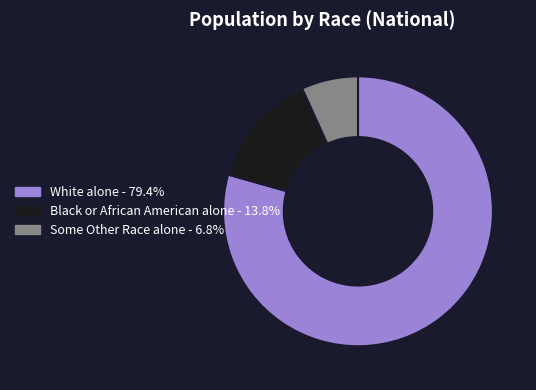

Which slice is the largest?

White alone